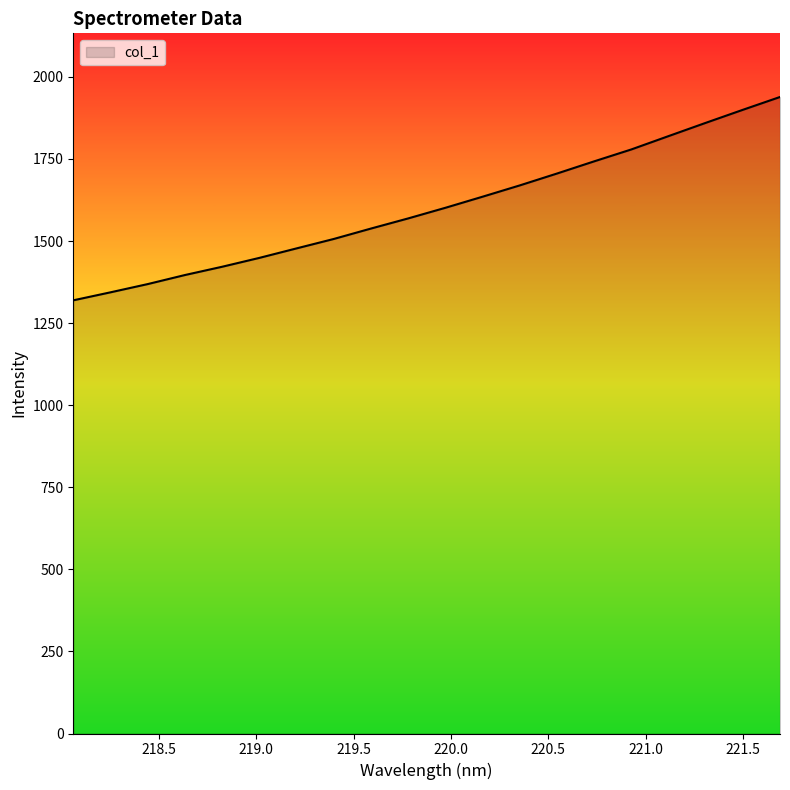

What is the smallest value displayed?

1319.3